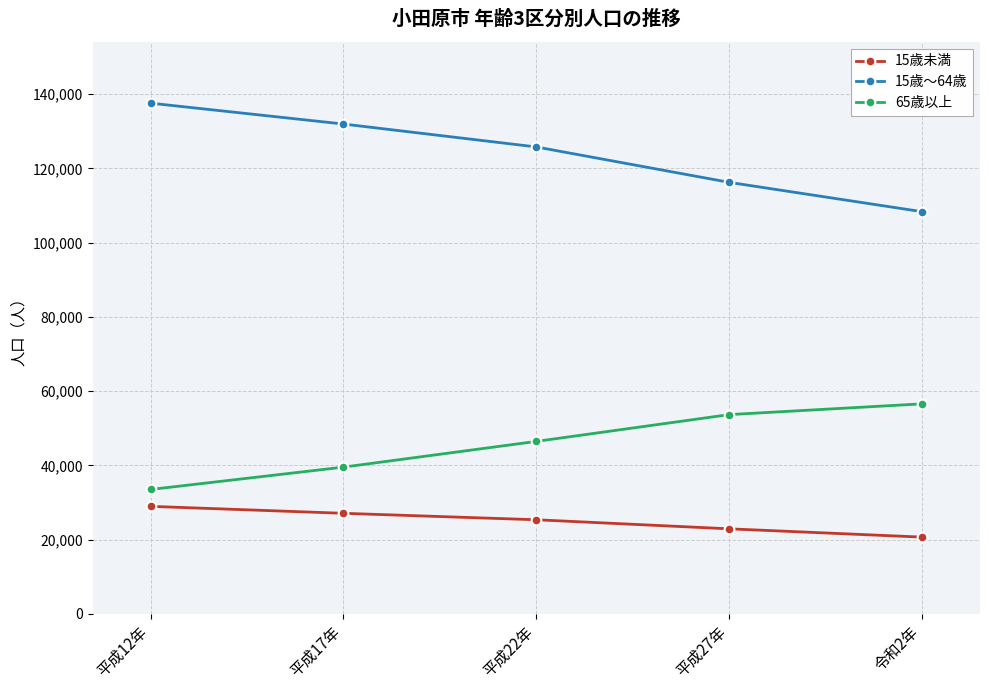

What is the average value of the 65歳以上 series?

45961